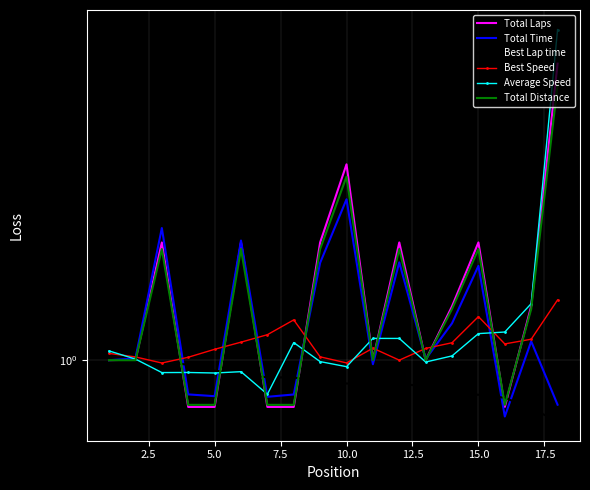

Which series has the largest total across all categories?

Total Laps